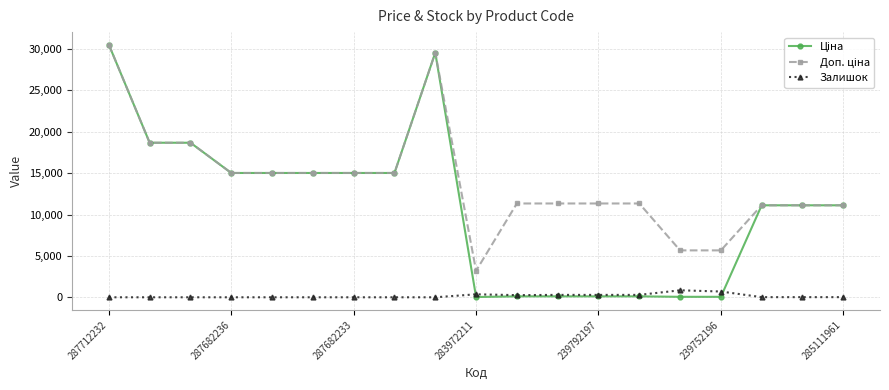

What is the maximum value for Залишок?

845.0